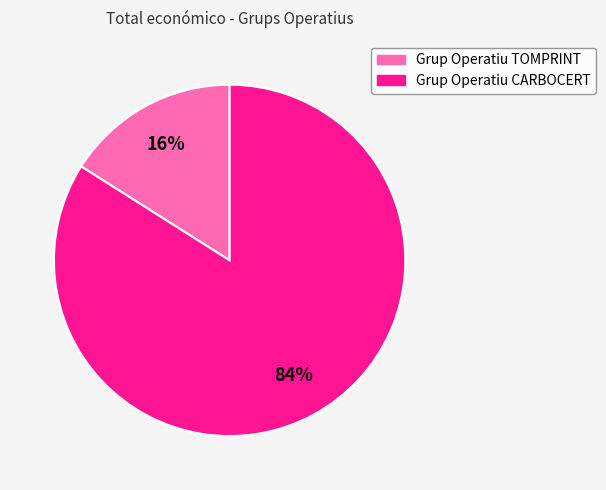

Combined, do Grup Operatiu CARBOCERT and Grup Operatiu TOMPRINT account for over 50%?

Yes